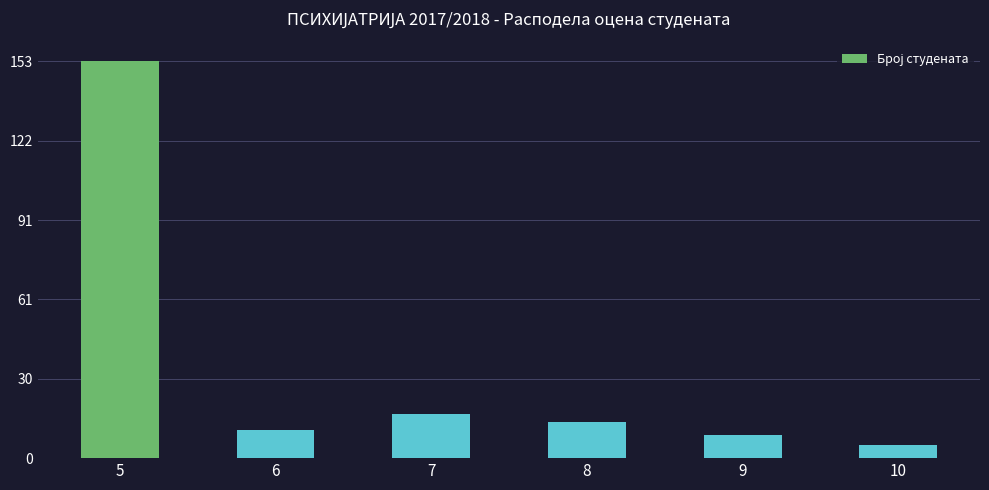

True or false: the data shows 26 at 7.

False